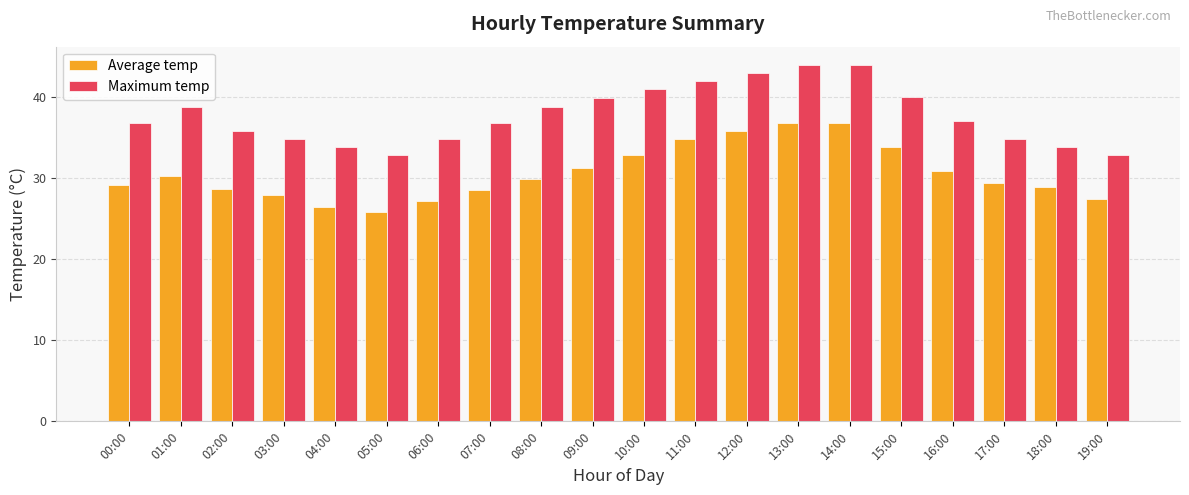

What is the sum of all Maximum temp values?

755.3